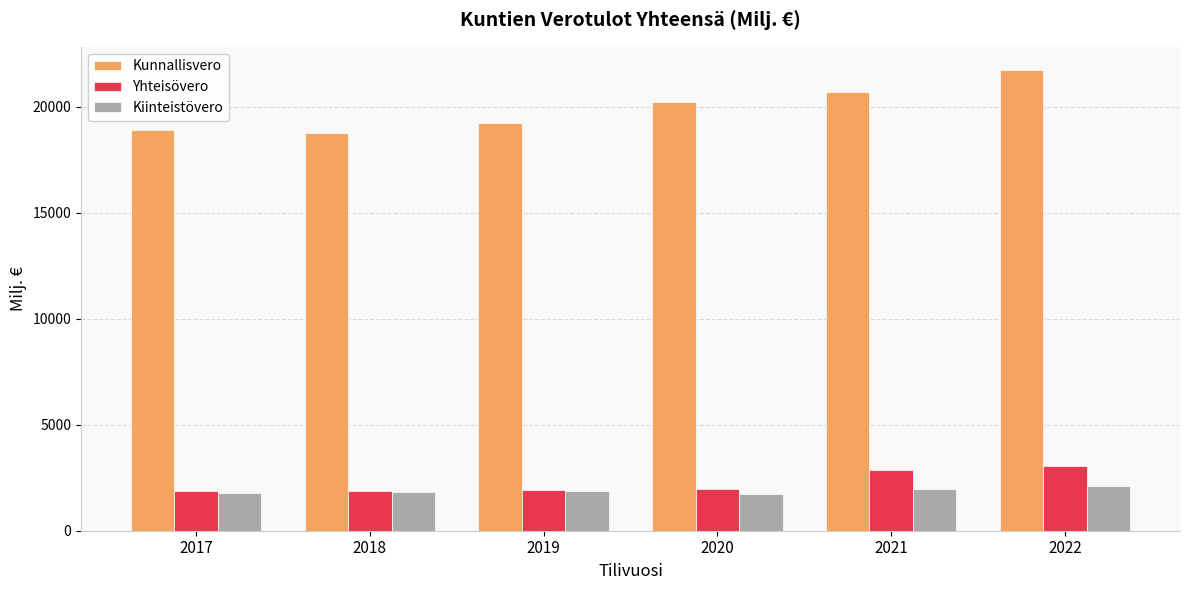

What is the greatest value displayed?

21752.6